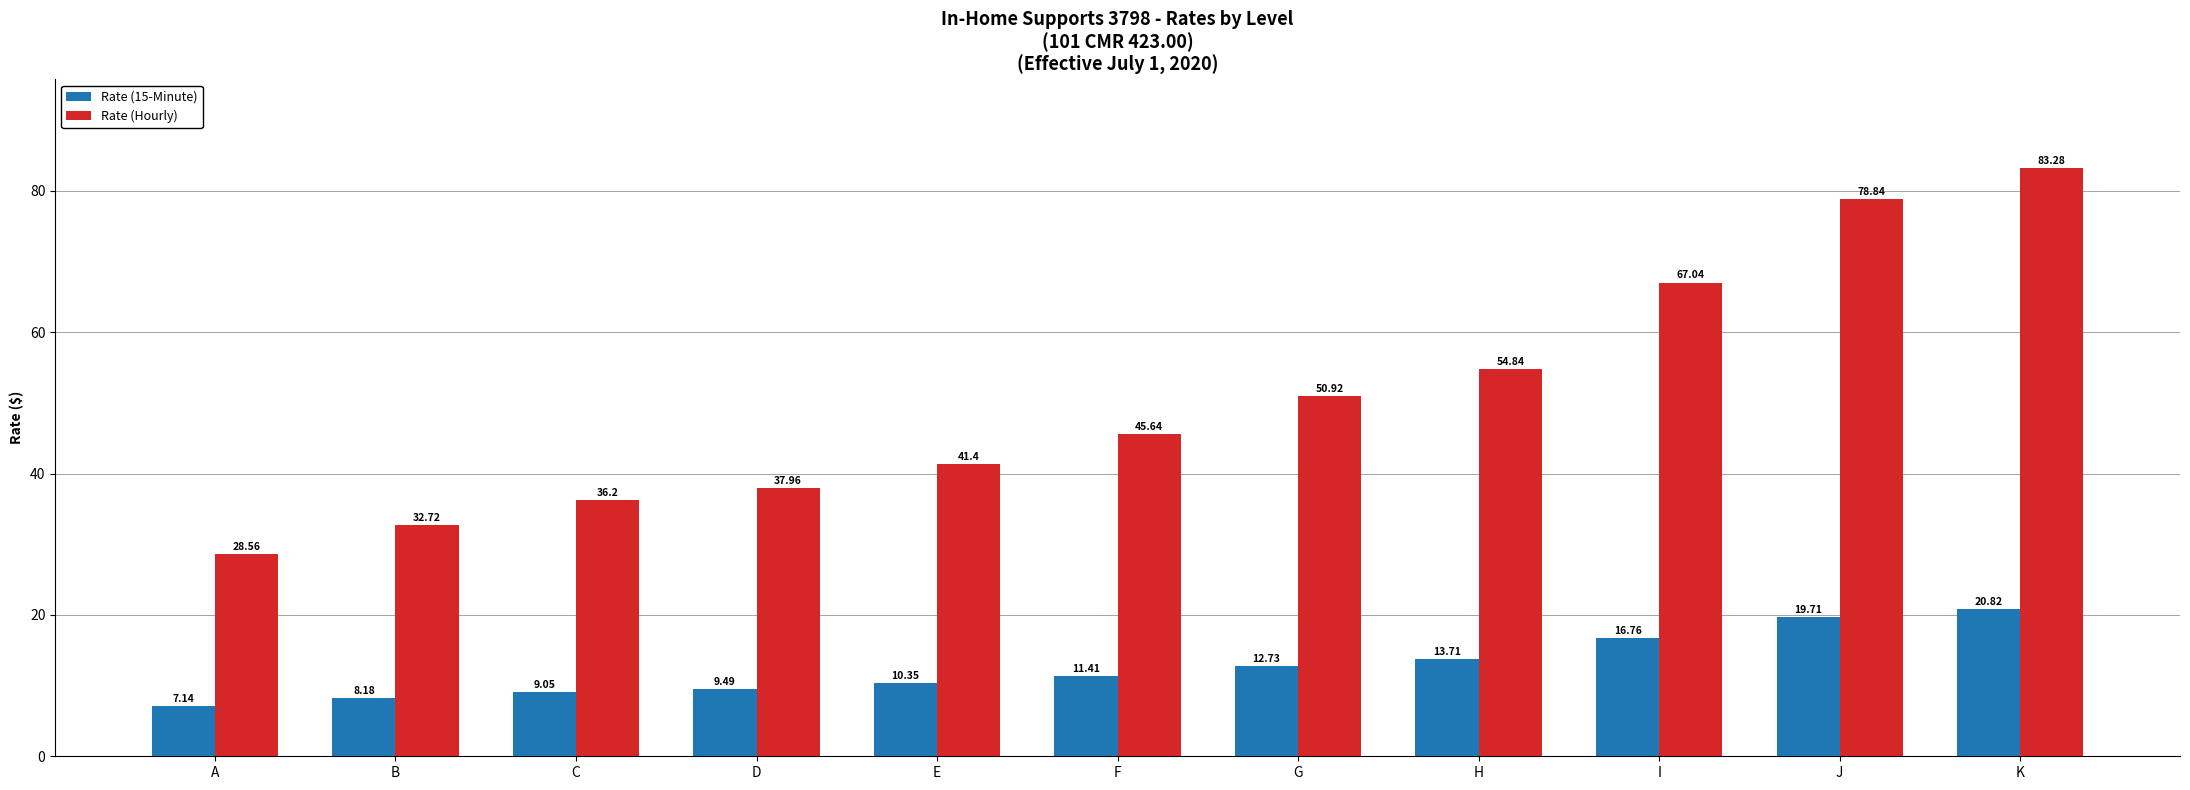

The Rate (15-Minute) series shows 13.7 at H. True or false?

True